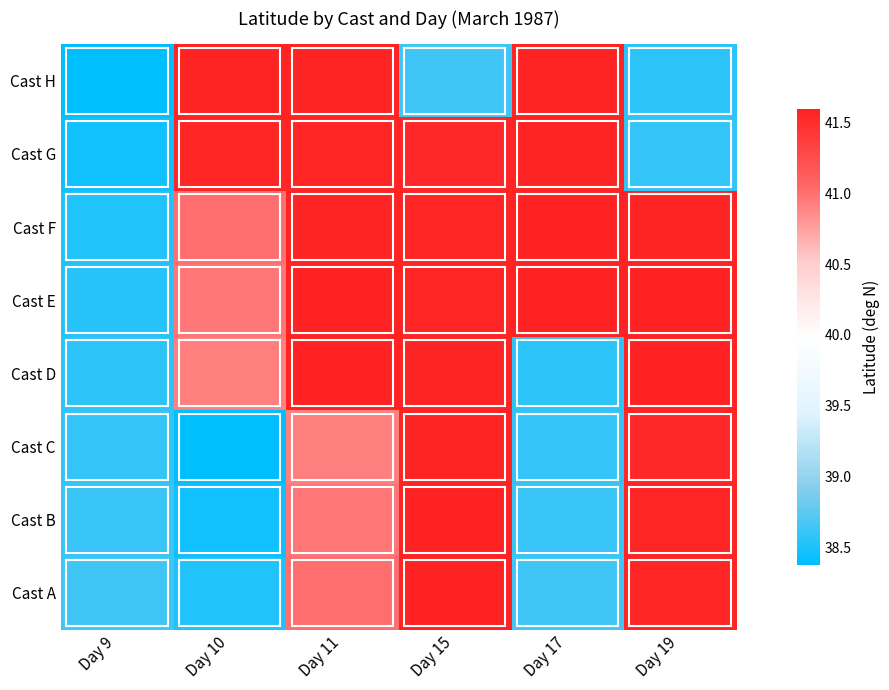

Which label corresponds to the largest value in the chart?

Day 15